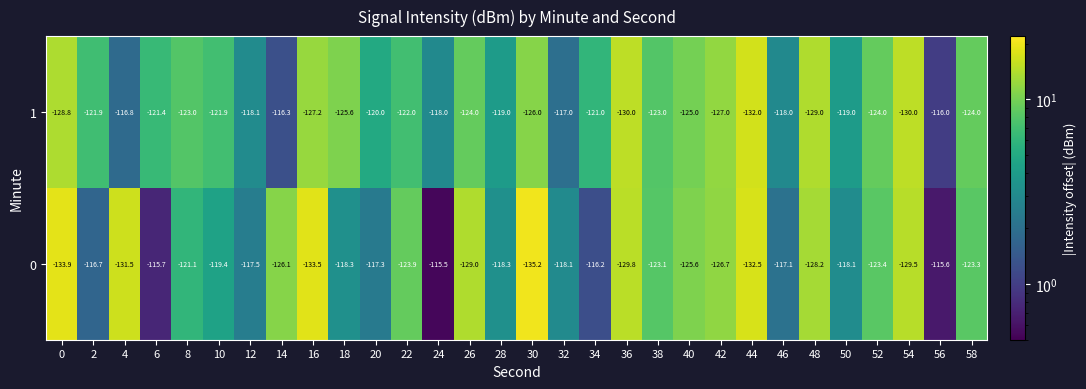

Rank the series at 32 from highest to lowest value.

1, 0